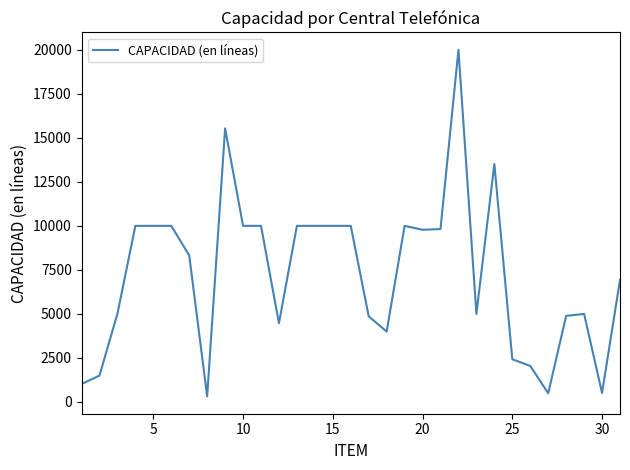

What is the greatest value displayed?

20000